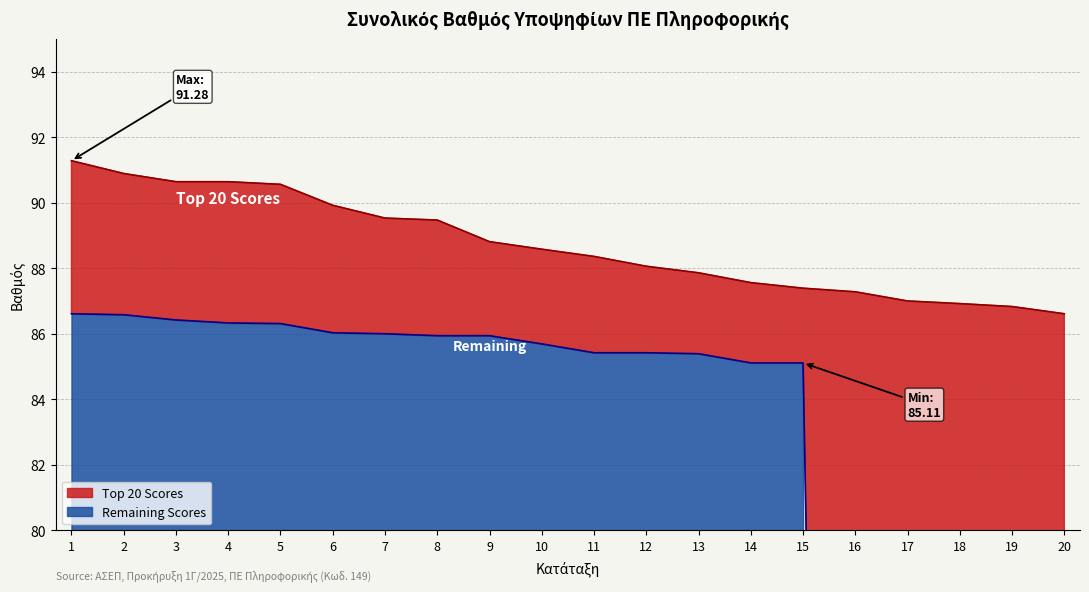

How many lines are shown in the chart?

2